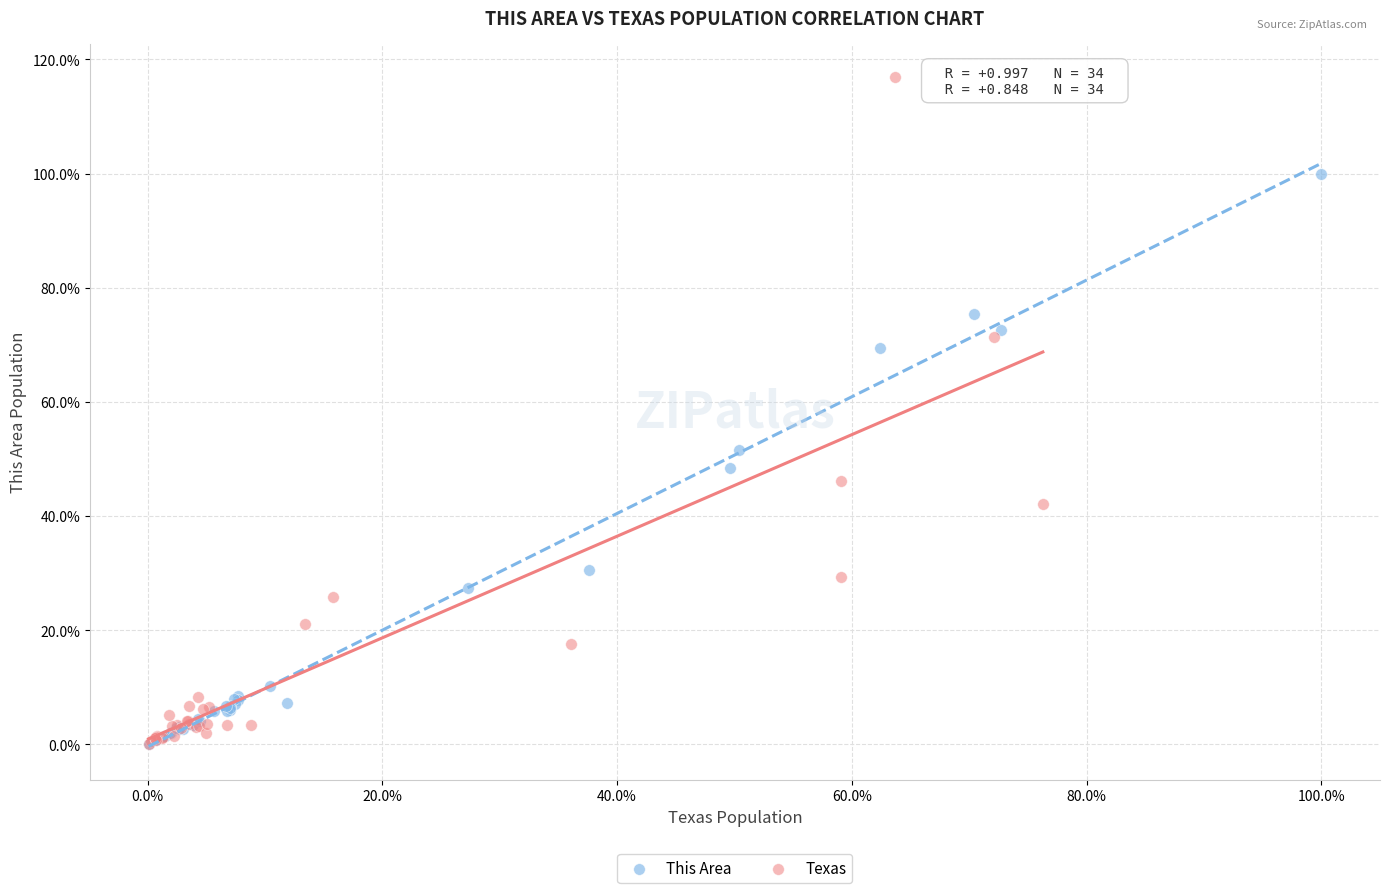

Which series contains the highest Y value?

Texas